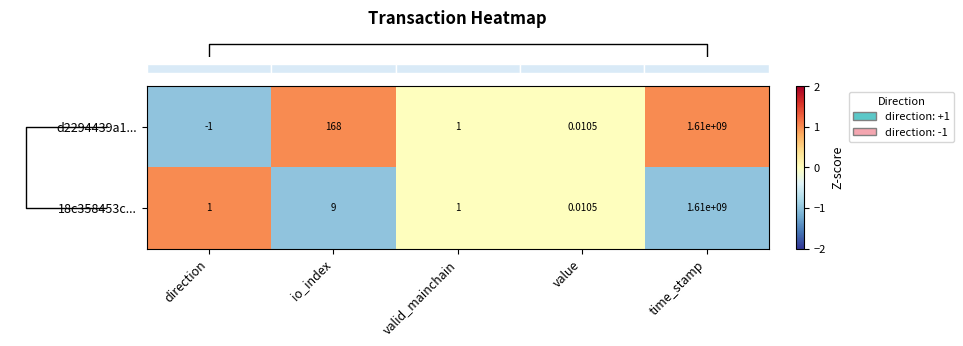

How many distinct data groups are displayed?

2